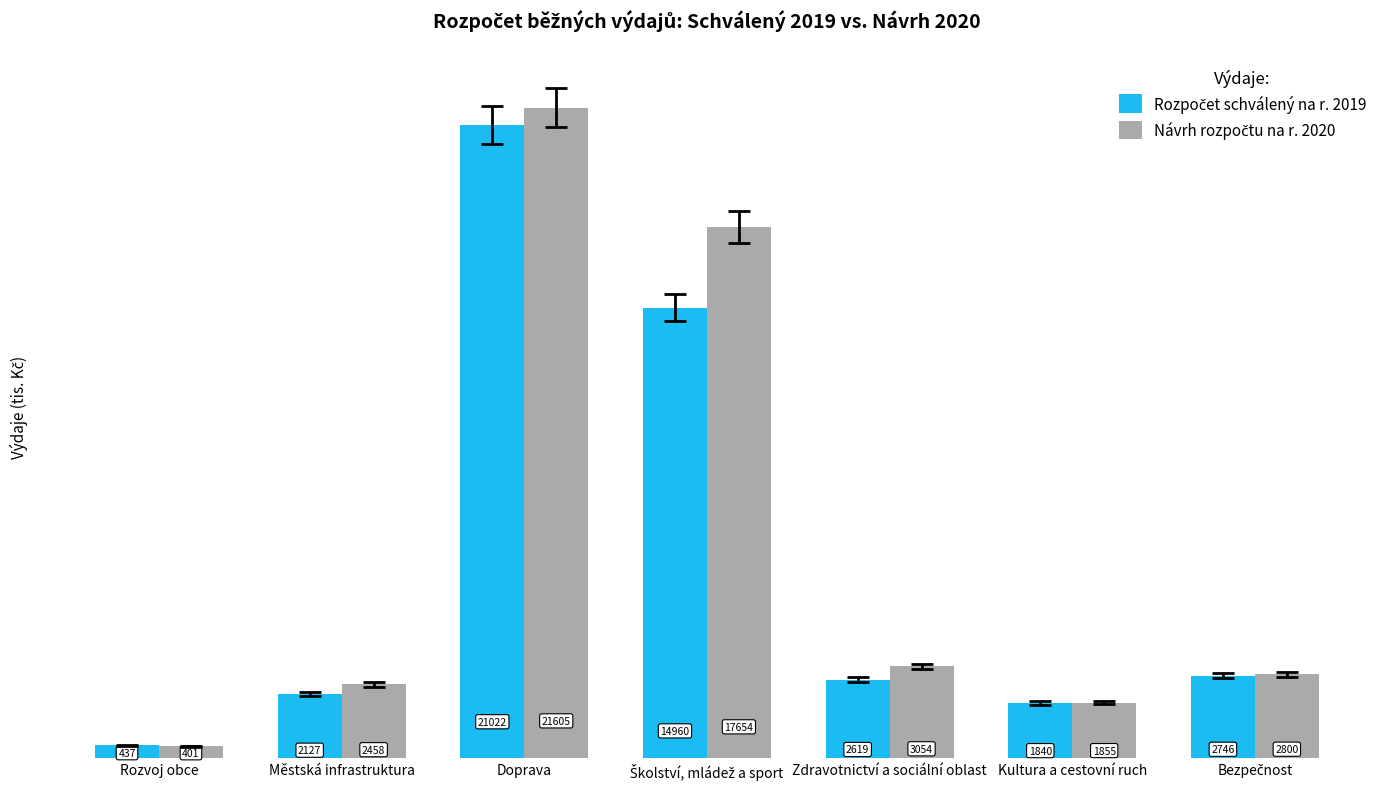

List the series in order of their overall mean, lowest first.

Rozpočet schválený na r. 2019, Návrh rozpočtu na r. 2020